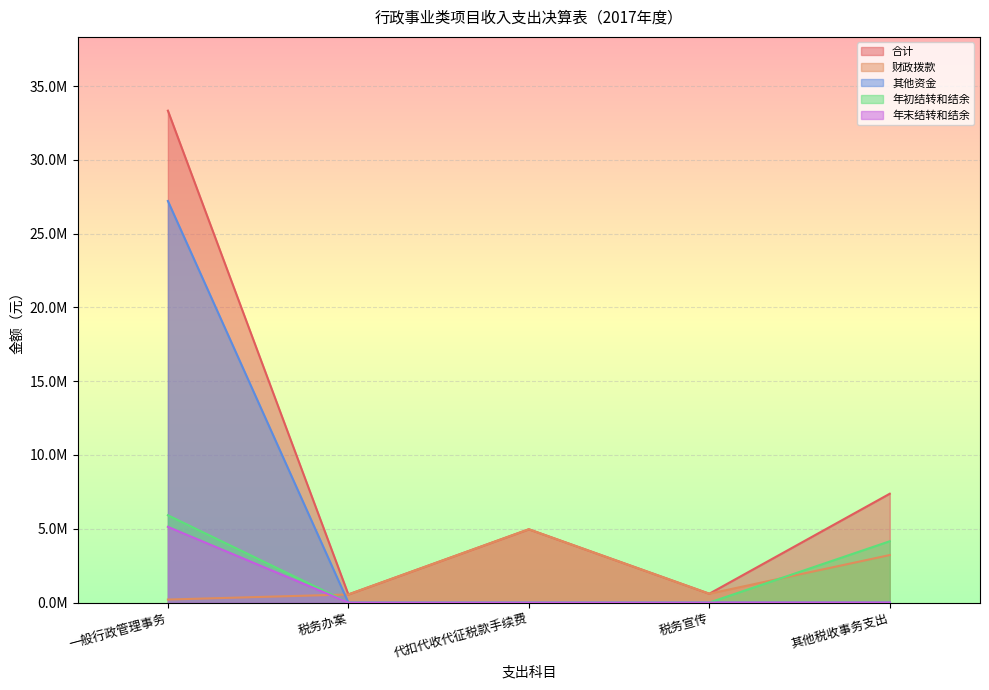

What is the label of the 5th point from the left?

其他税收事务支出